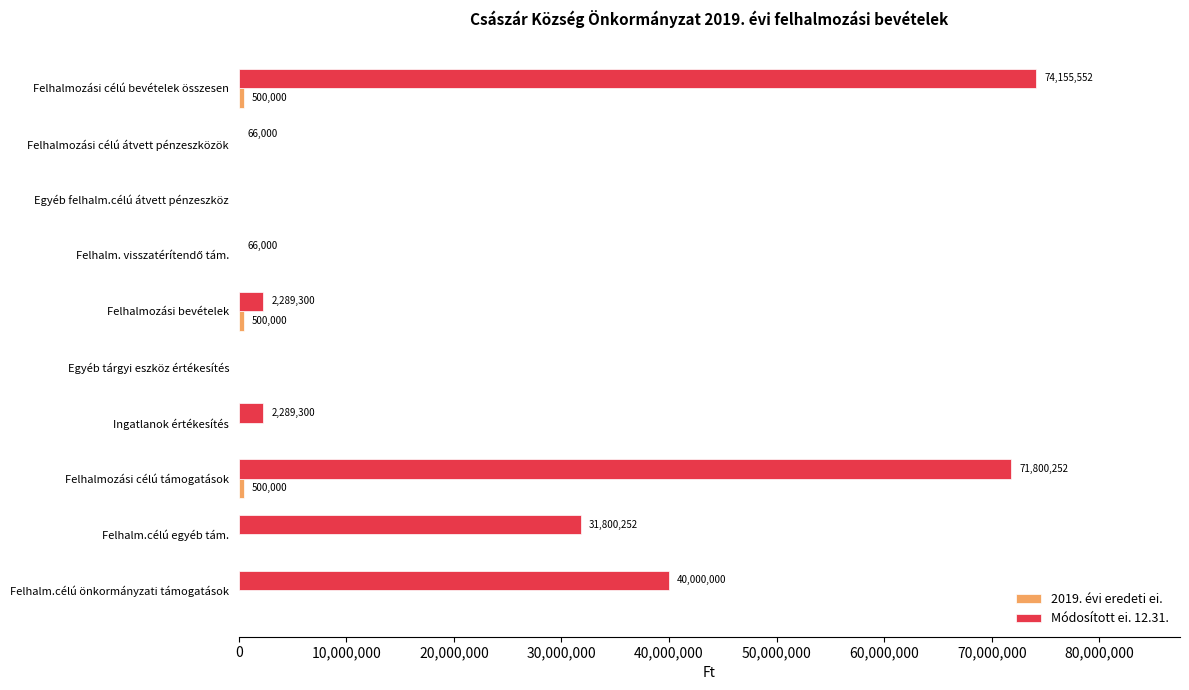

What is the sum of all Módosított ei. 12.31. values?

222466656